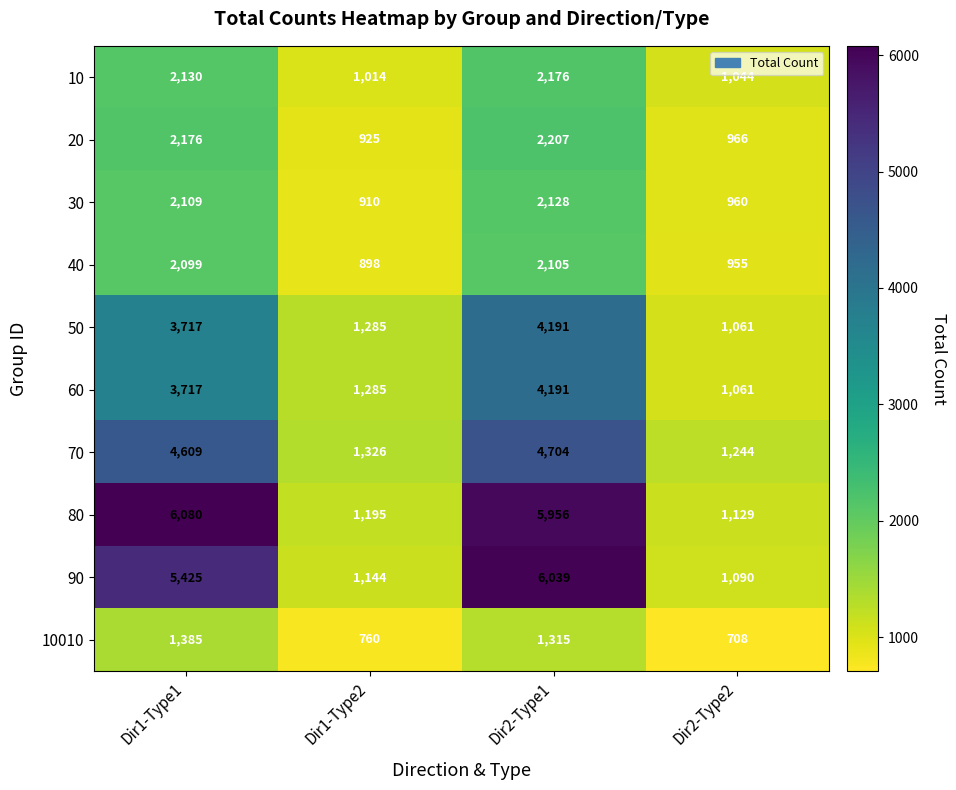

What is the sum of the 90 values at Dir1-Type1 and Dir1-Type2?

6569